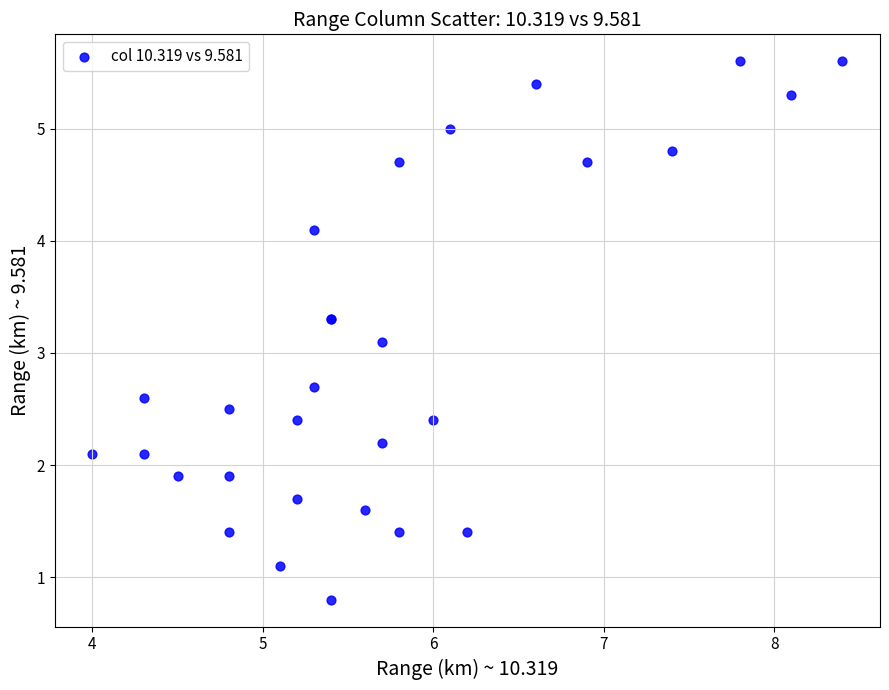

What Y value in the scatter plot is closest to 3?

3.1